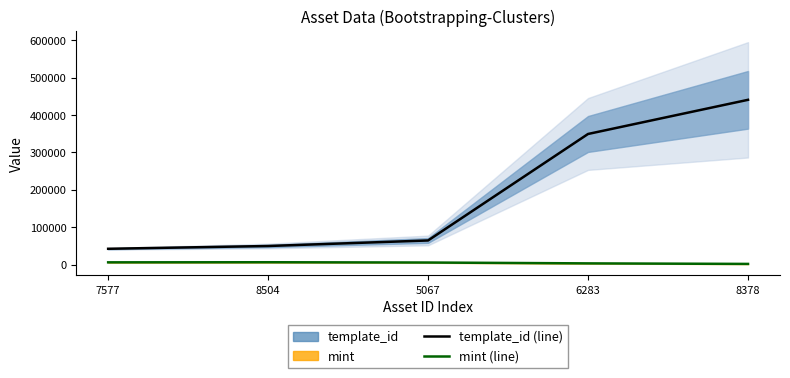

What is the average value of the mint (line) series?

4697